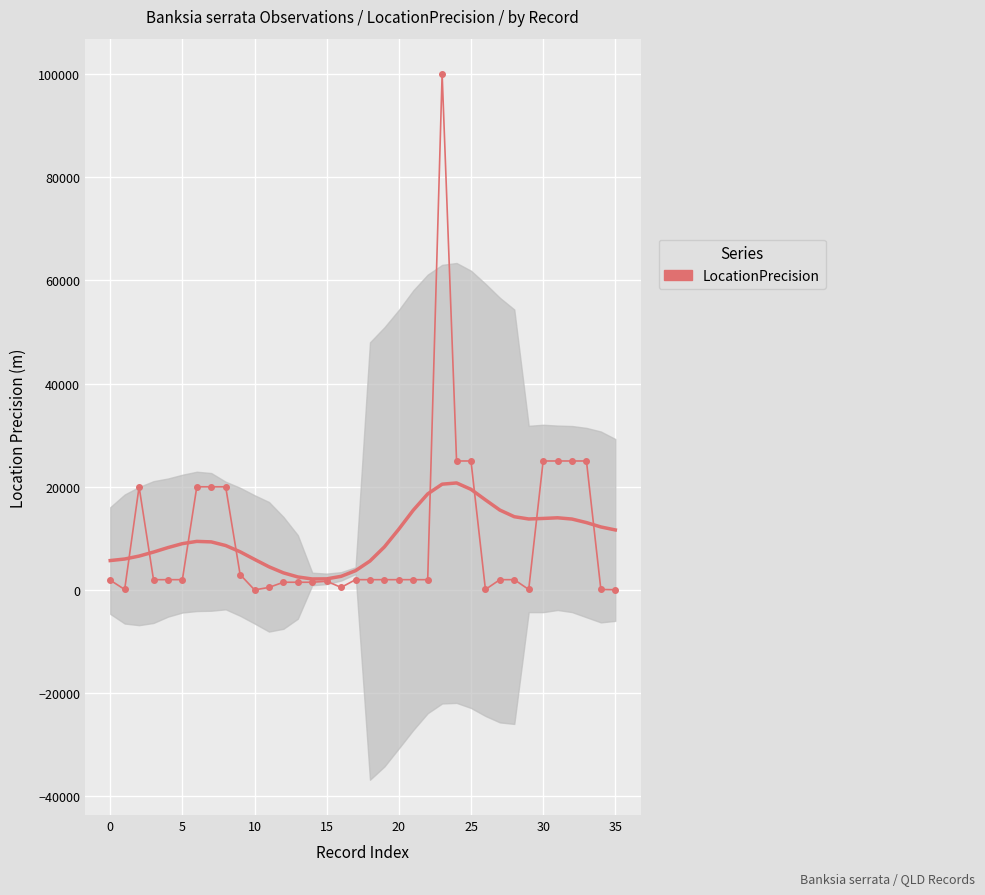

Reading left to right, transcribe all the data shown in this chart.

1900	100	20000	2000	2000	2000	20000	20000	20000	3000	20	500	1500	1500	1500	1700	500	2000	2000	2000	2000	2000	2000	100000	25000	25000	100	2000	2000	100	25000	25000	25000	25000	100	50